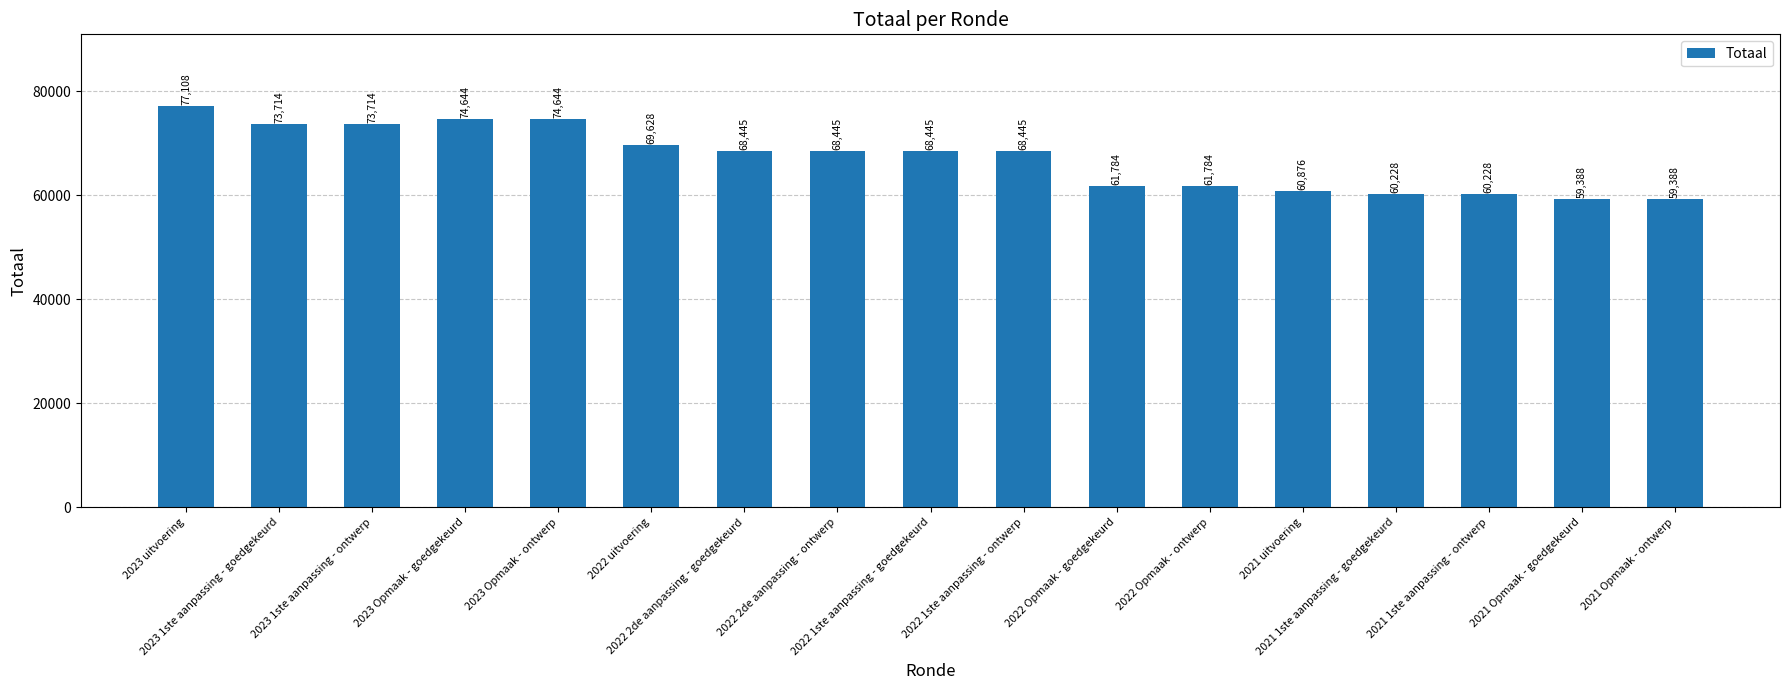

What position from the left is 2023 Opmaak - ontwerp?

5